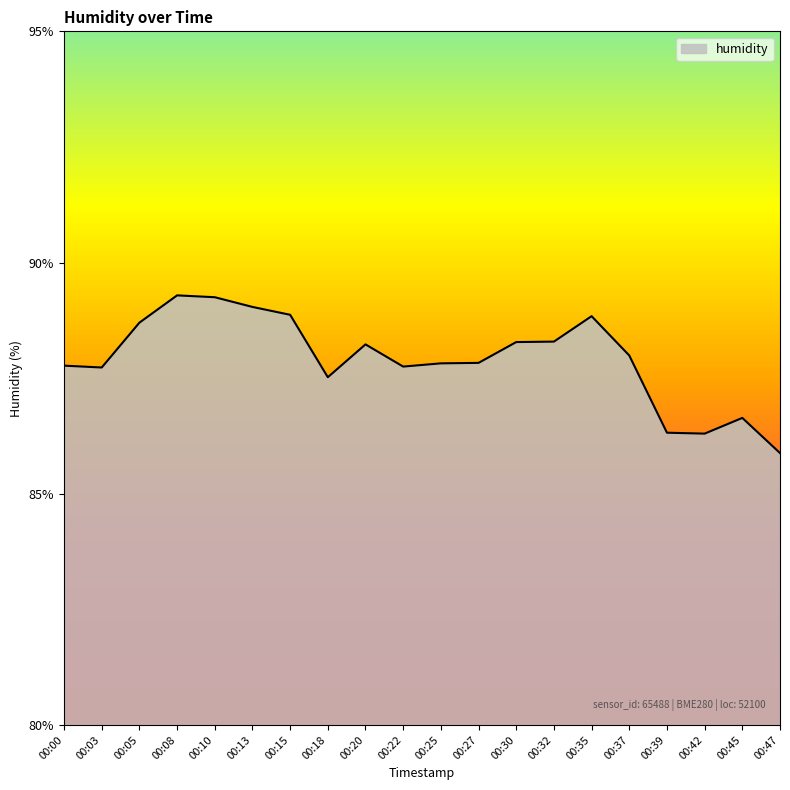

Which has a higher value, 00:45 or 00:13?

00:13